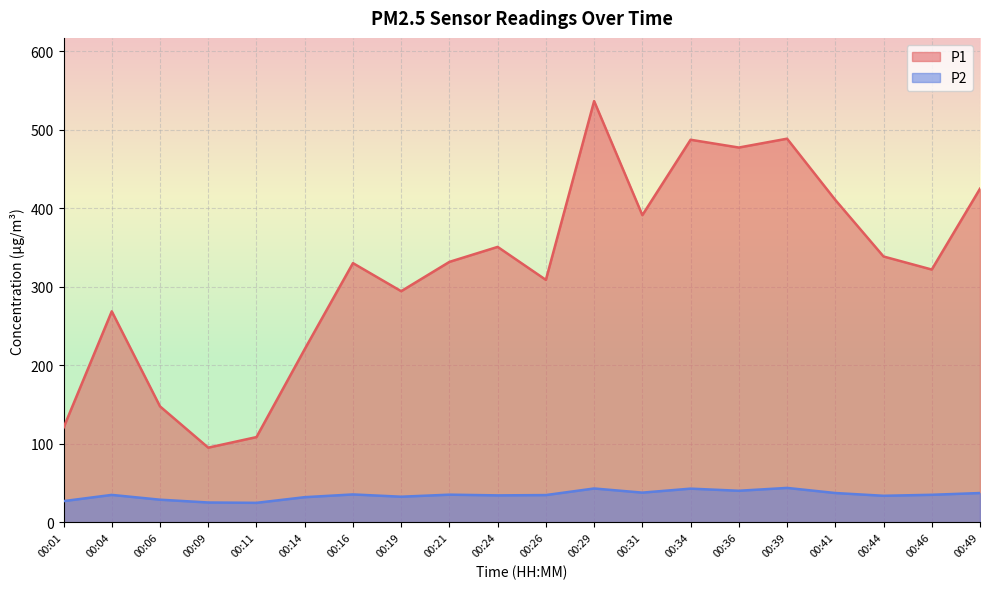

How many values in the P2 series exceed 35?

10